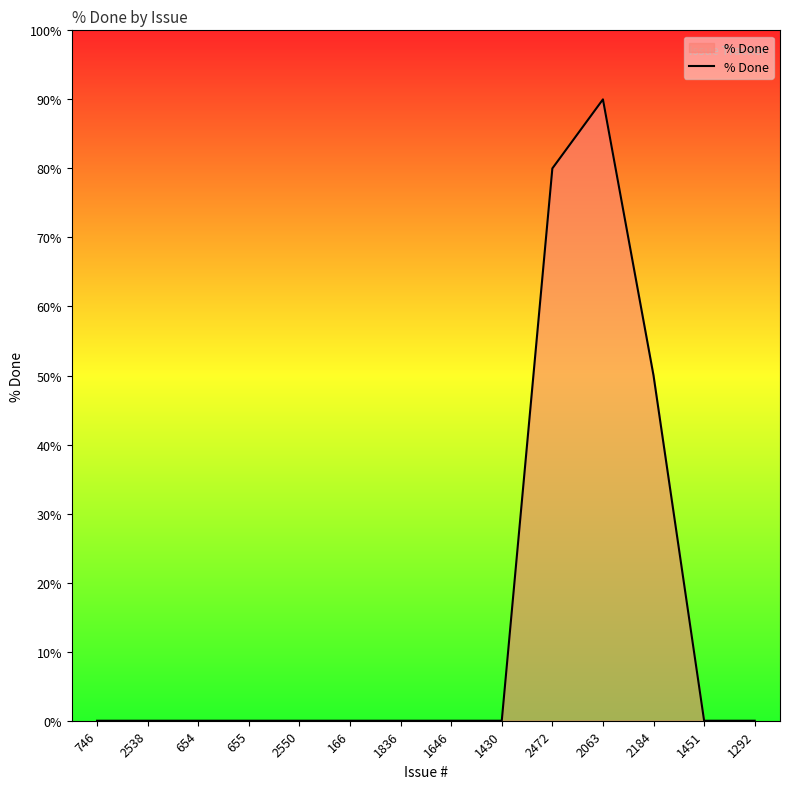

What is the average value?

16